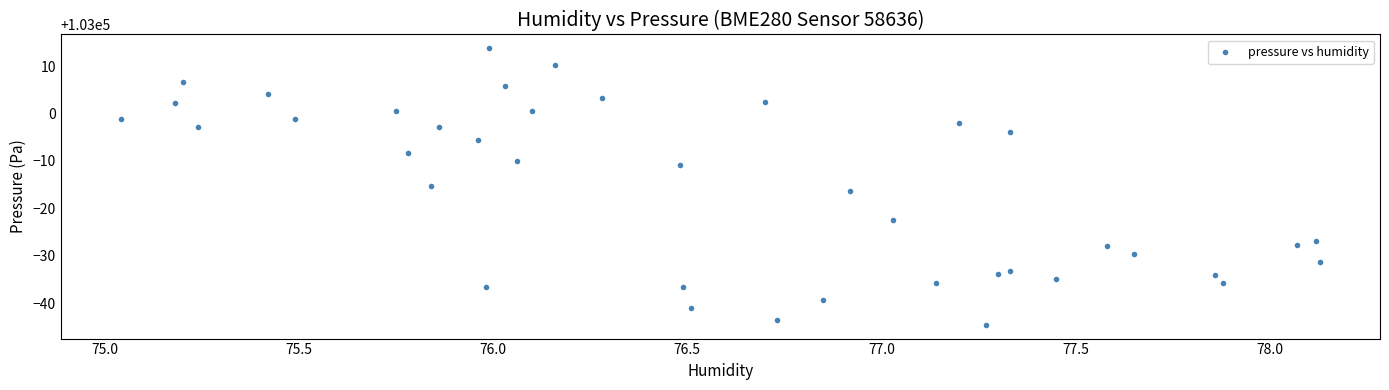

What is the range of X values (max minus min)?

3.1